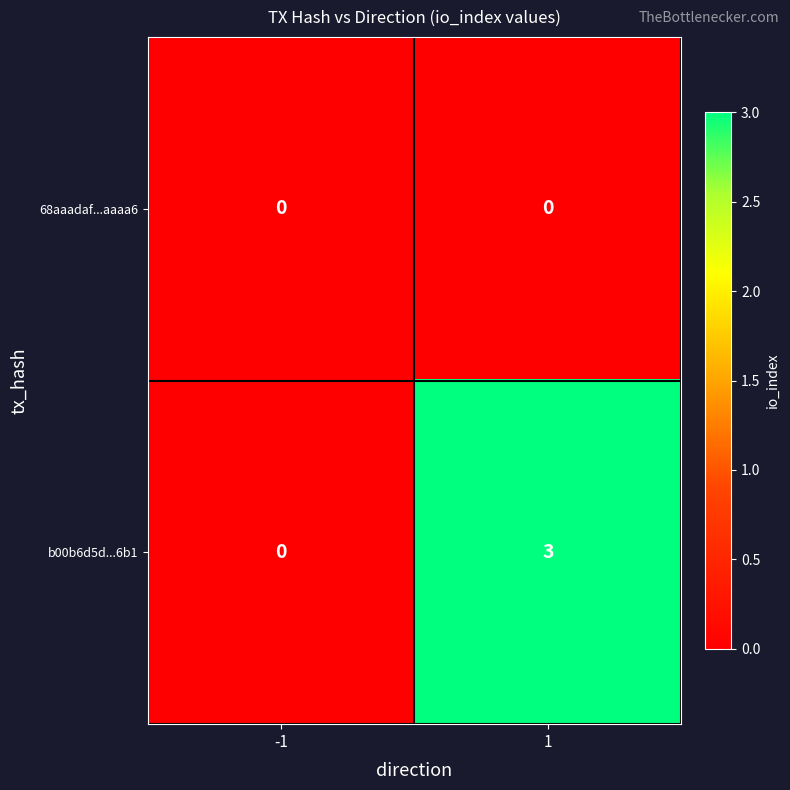

Is it true that 68aaadaf...aaaa6 equals 0 at -1?

True